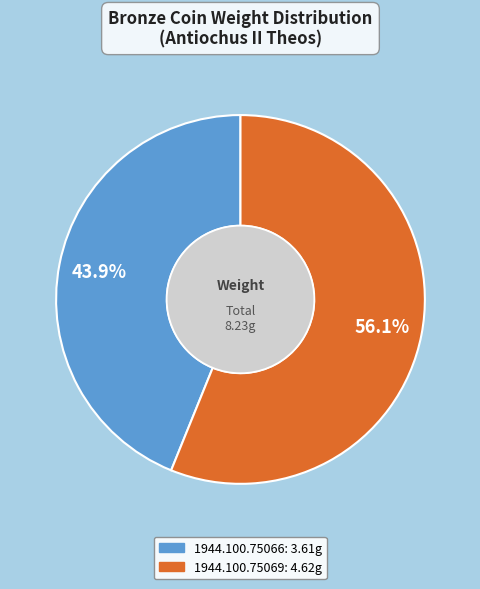

Approximately how many times larger is the value at 1944.100.75066 compared to 1944.100.75069?

0.8